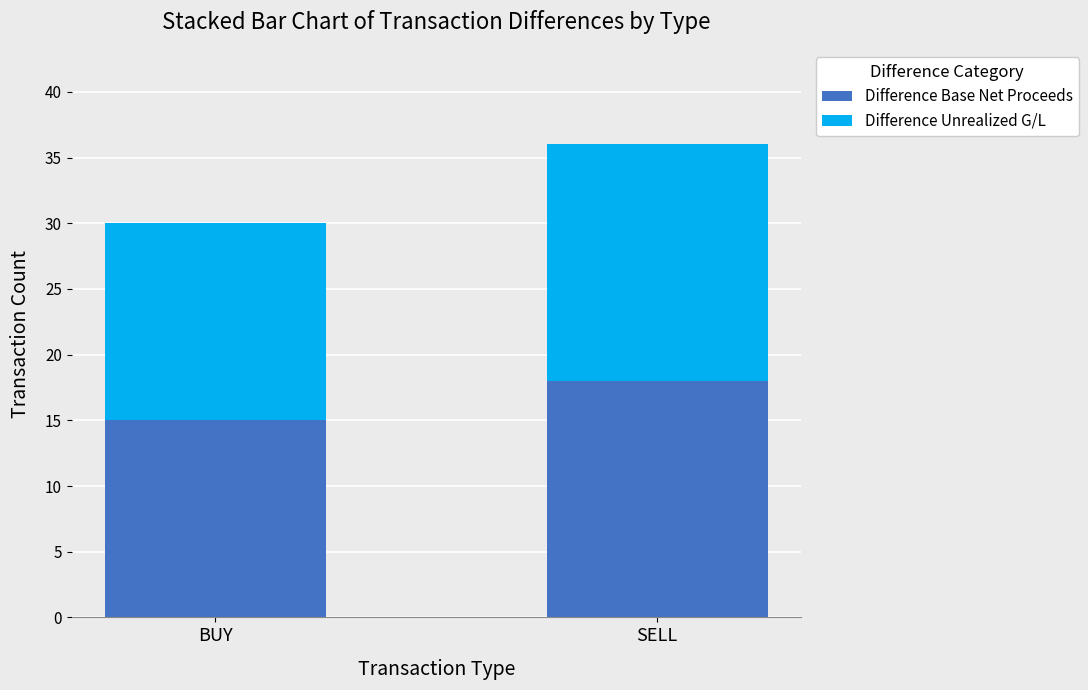

What is the sum of the Difference Base Net Proceeds values at SELL and BUY?

33